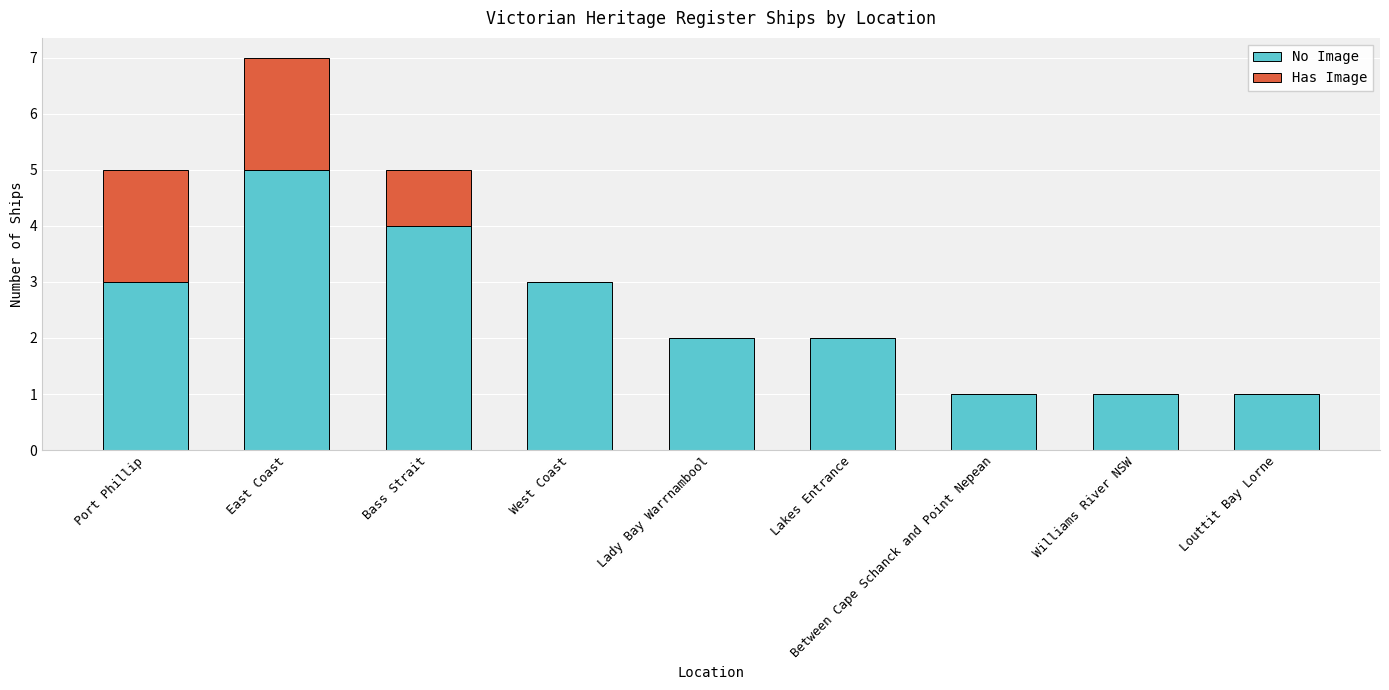

Does the chart contain stacked bars?

Yes